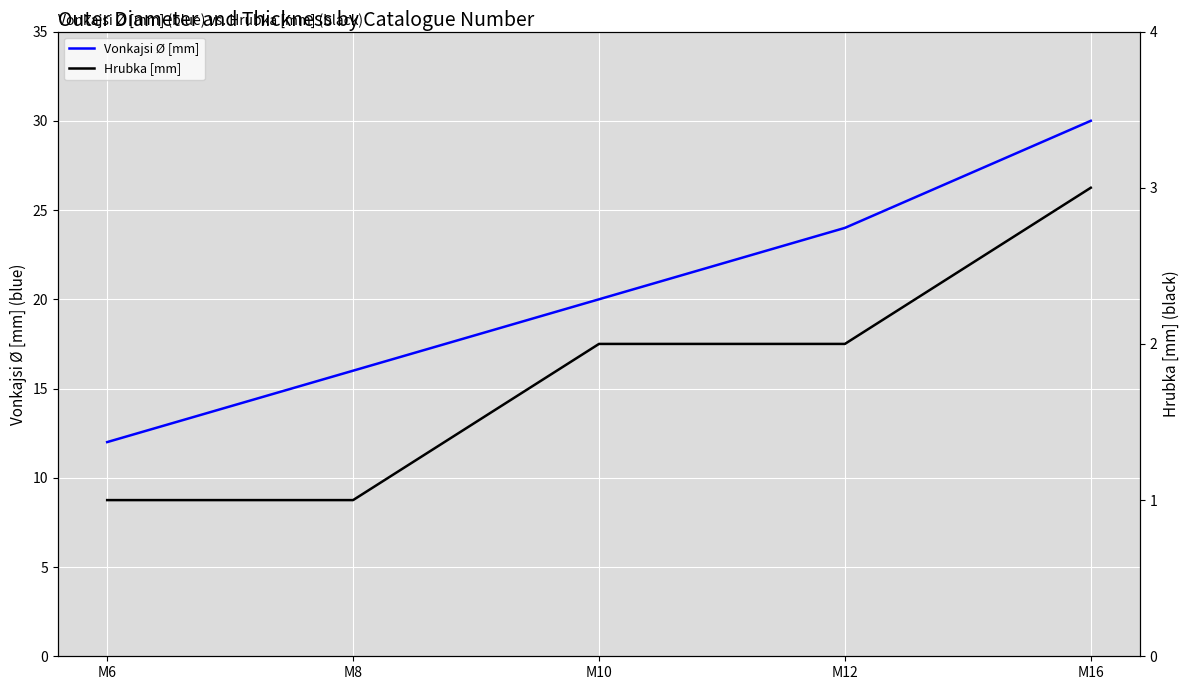

At which category is the sum across all series the highest?

M16